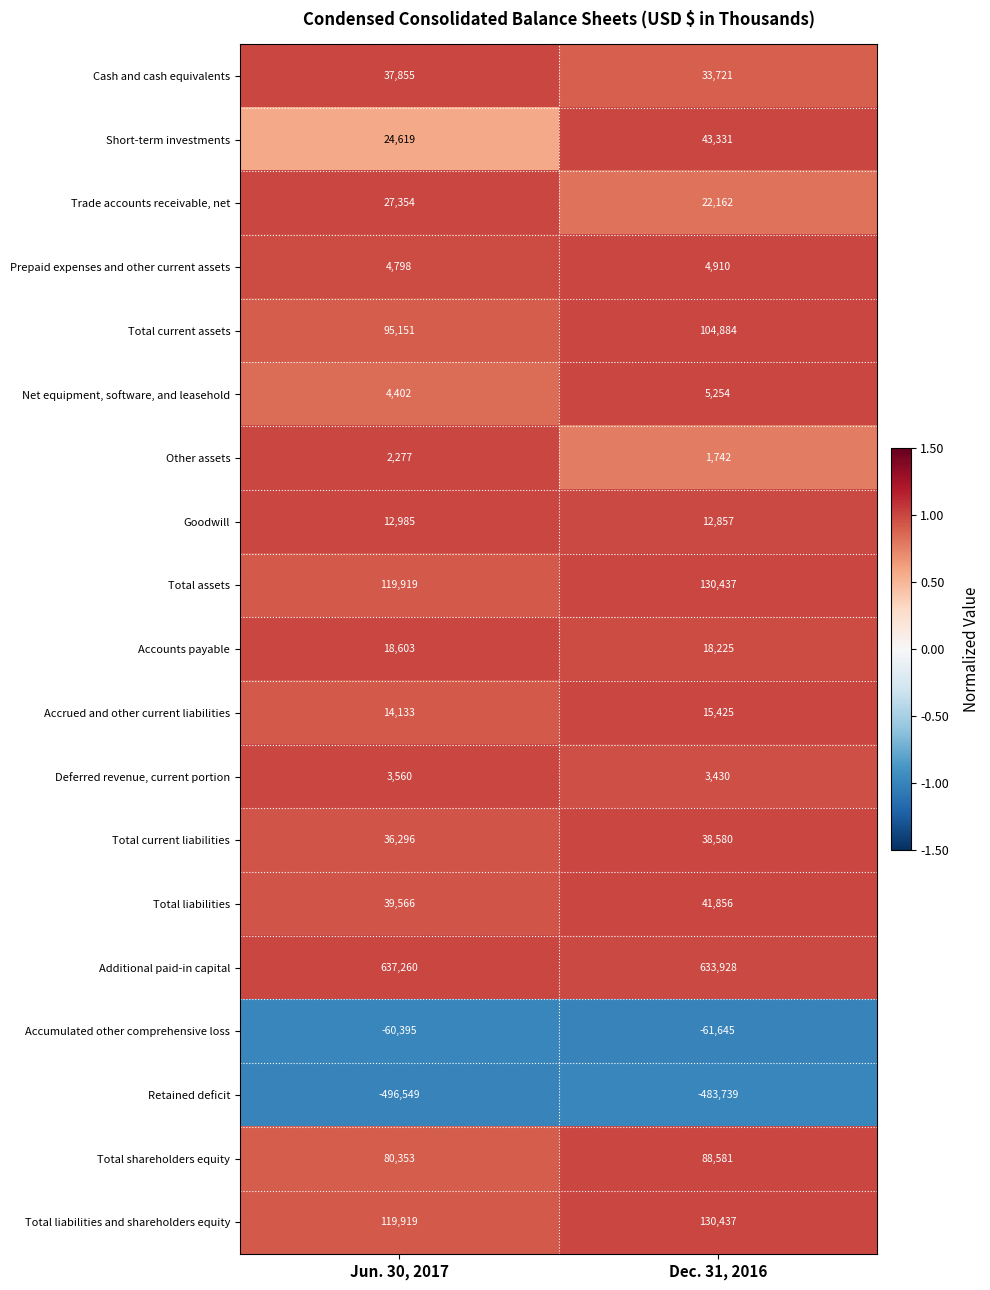

How many series are shown in this chart?

19